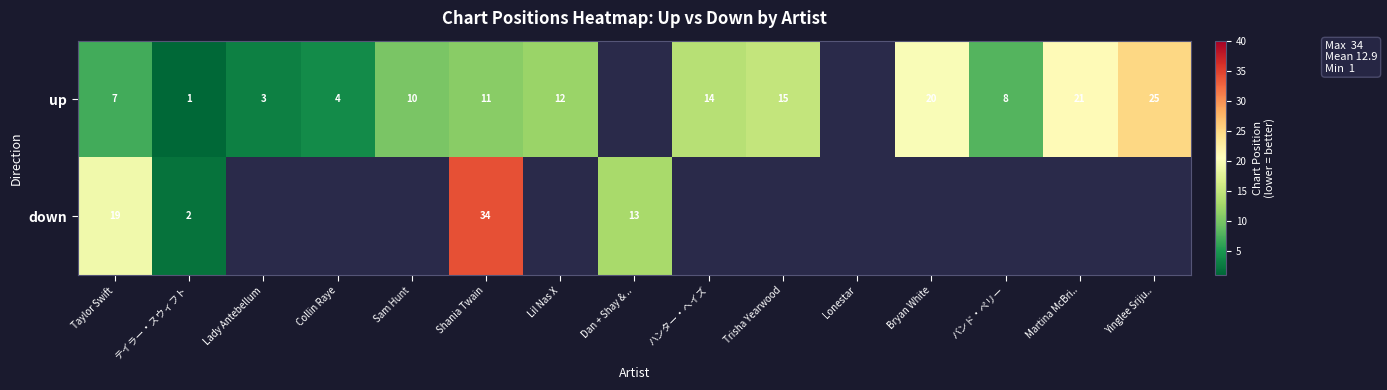

Is the value of up at Shania Twain greater than the value of down at テイラー・スウィフト?

Yes